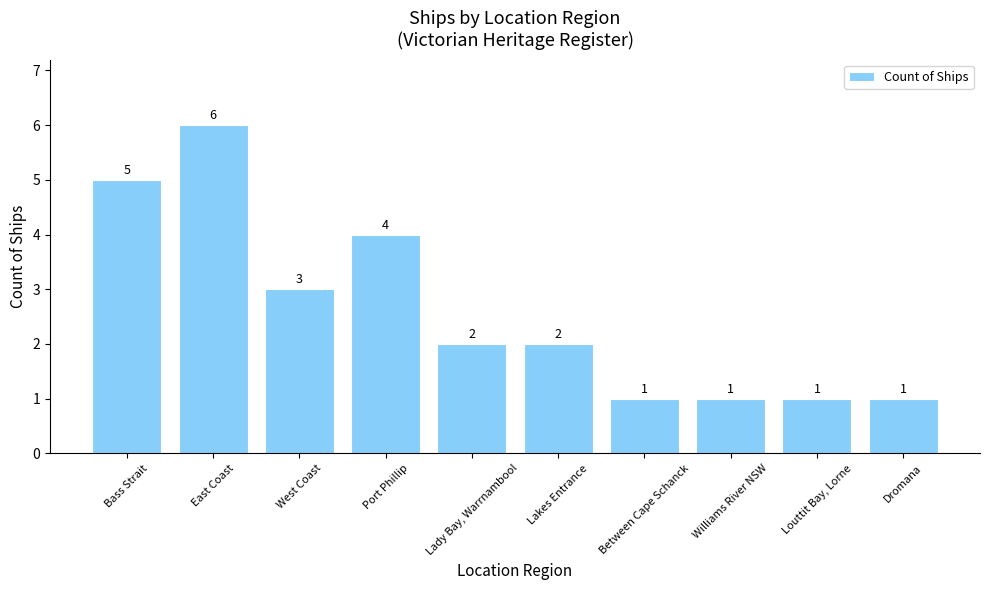

Is it true that the value at West Coast is 3?

True